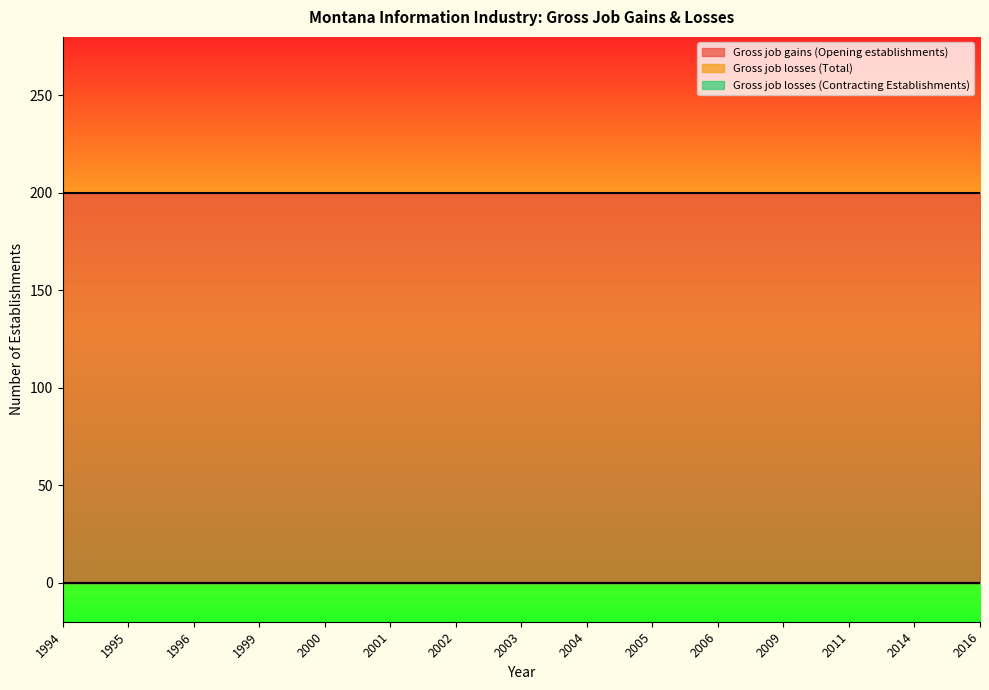

Reading right to left, extract all data points from this chart.

Gross job gains (Opening establishments): 2016=200	2014=200	2011=200	2009=200	2006=200	2005=200	2004=200	2003=200	2002=200	2001=200	2000=200	1999=200	1996=200	1995=200	1994=200
Gross job losses (Total): 2016=0	2014=0	2011=0	2009=0	2006=0	2005=0	2004=0	2003=0	2002=0	2001=0	2000=0	1999=0	1996=0	1995=0	1994=0
Gross job losses (Contracting Establishments): 2016=0	2014=0	2011=0	2009=0	2006=0	2005=0	2004=0	2003=0	2002=0	2001=0	2000=0	1999=0	1996=0	1995=0	1994=0